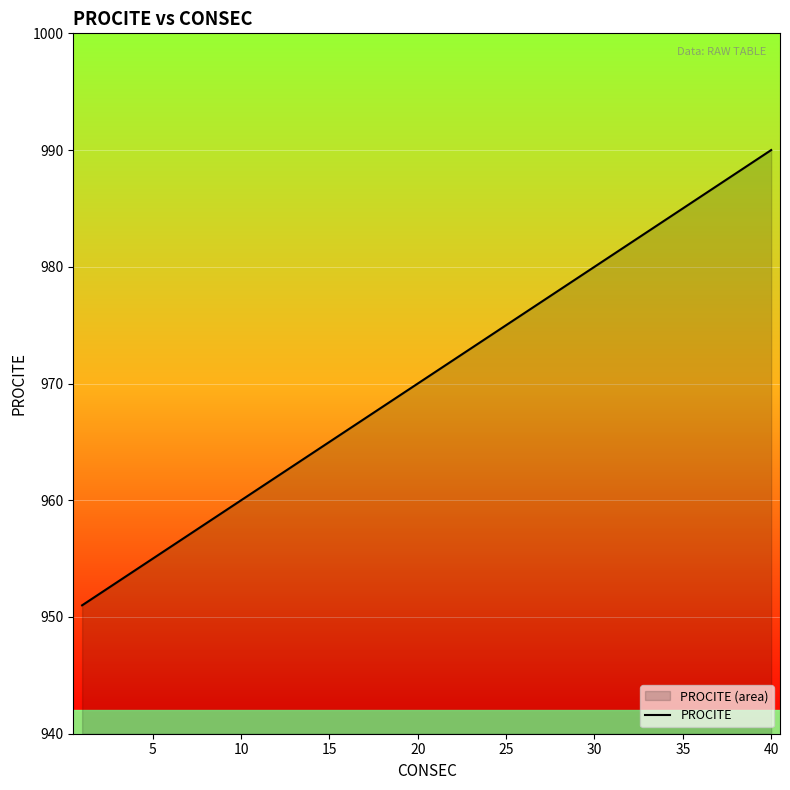

What is the smallest value displayed?

951